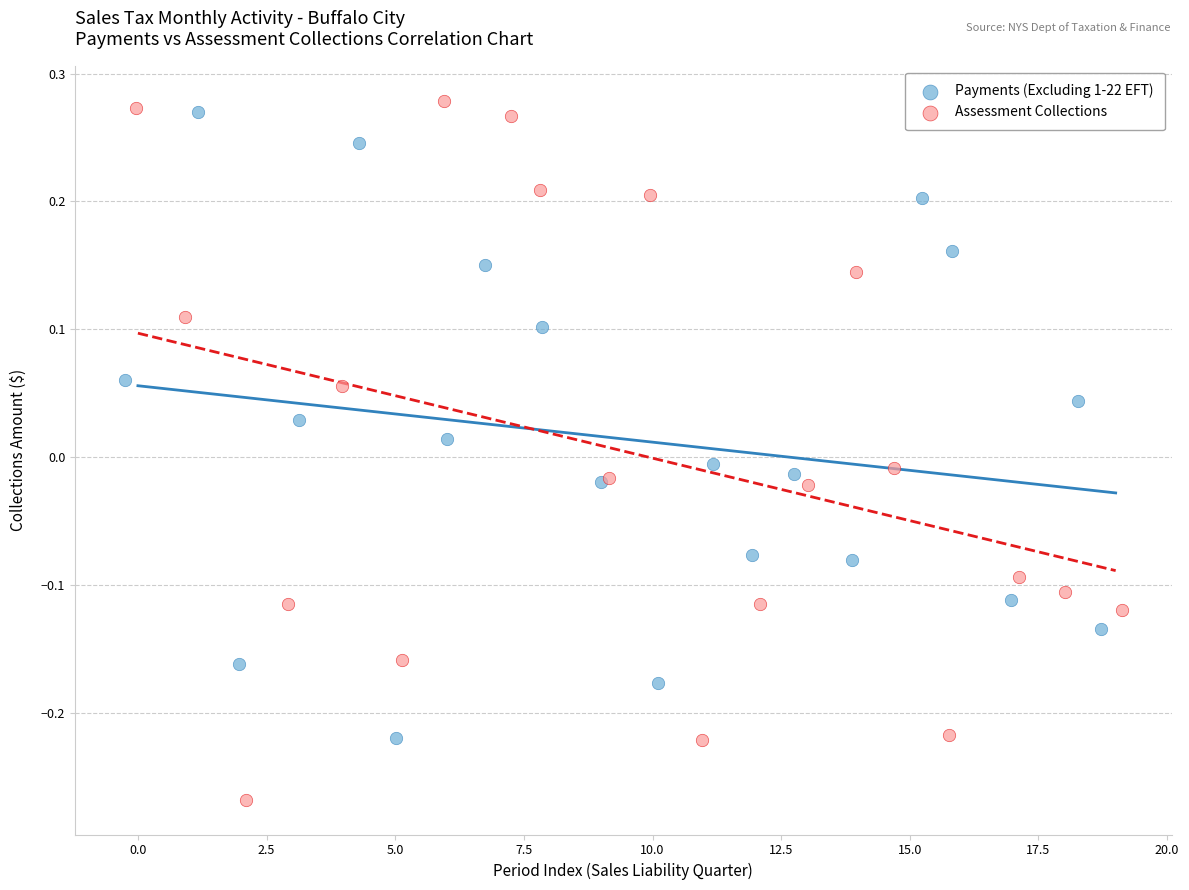

What are all the series names shown in the legend?

Payments (Excluding 1-22 EFT), Assessment Collections